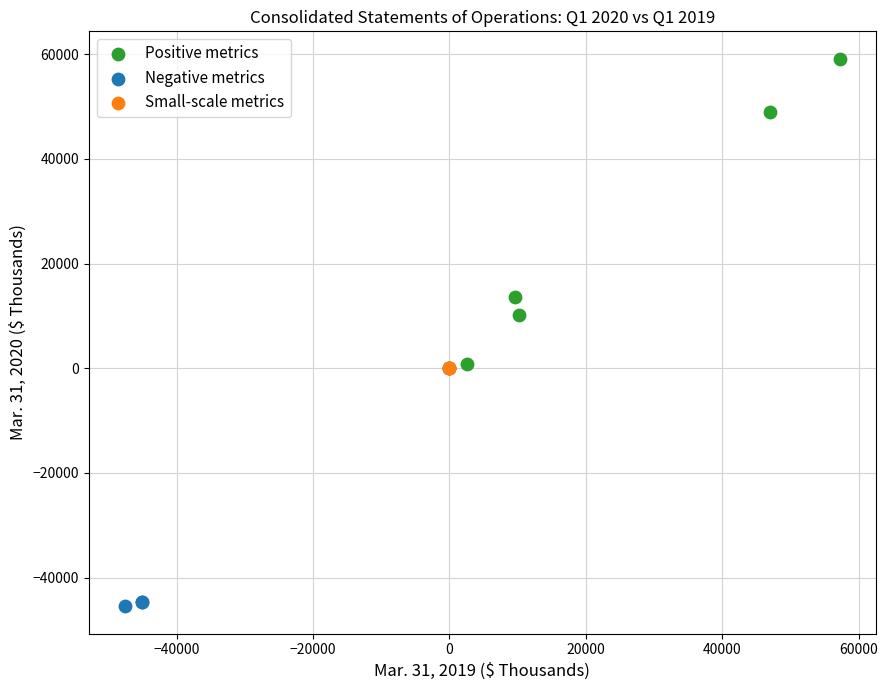

What are all the series names shown in the legend?

Positive metrics, Negative metrics, Small-scale metrics